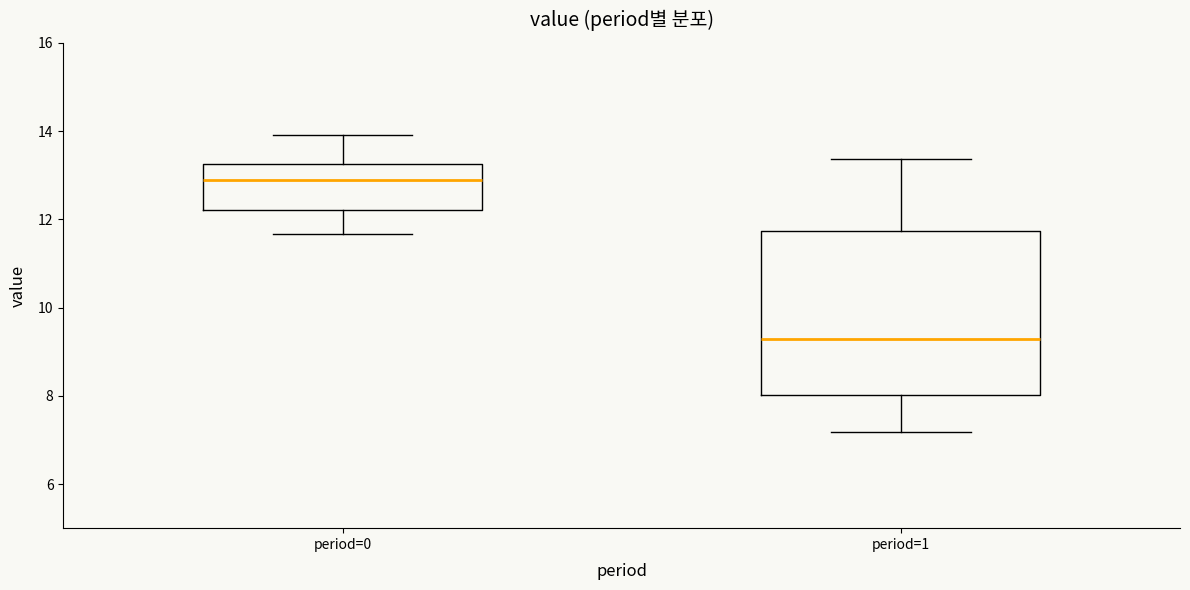

Which box's median line is the lowest?

period=1